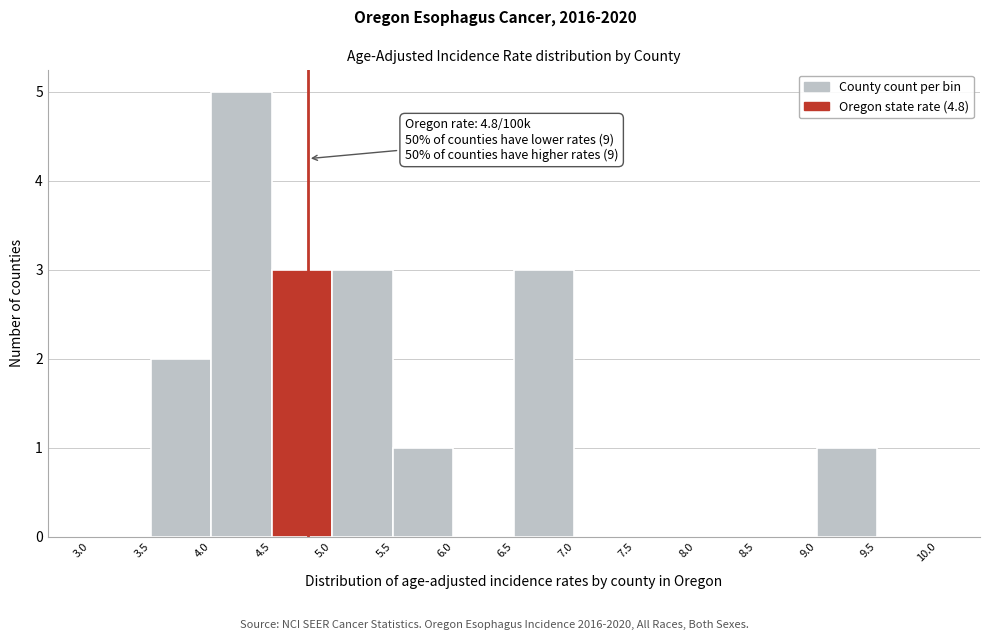

Over which range of the x-axis is the bar tallest?

4.0 to 4.5